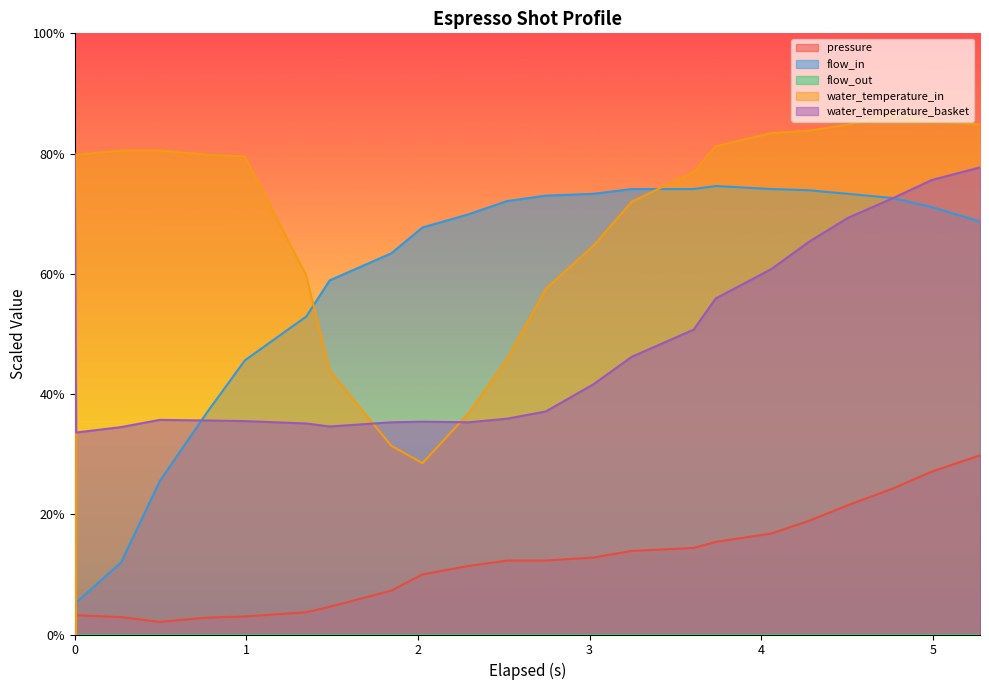

True or false: water_temperature_basket and pressure cross at least once.

False